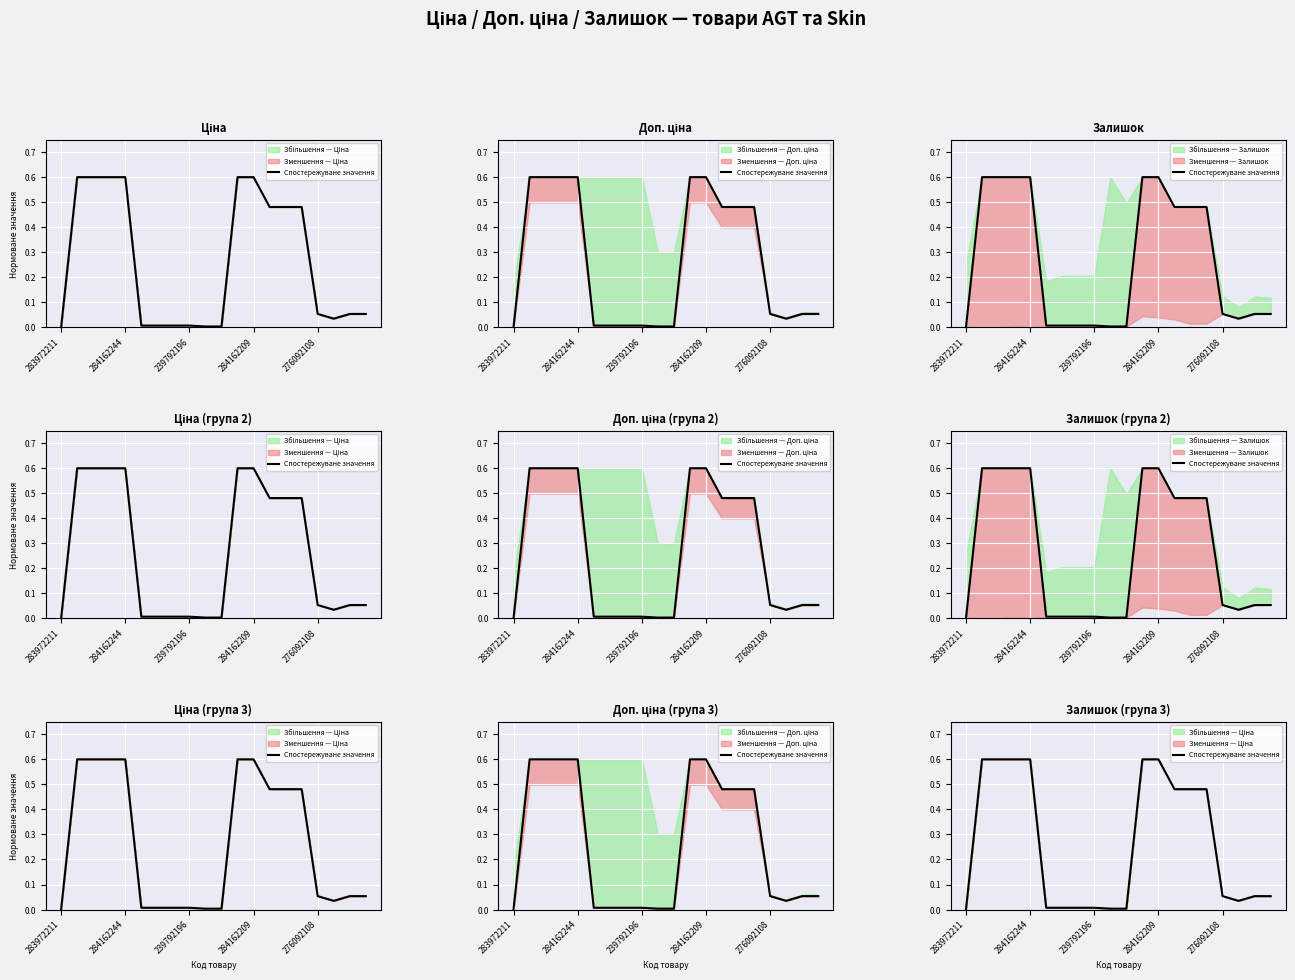

What is the label of the 4th point from the right?

276092108